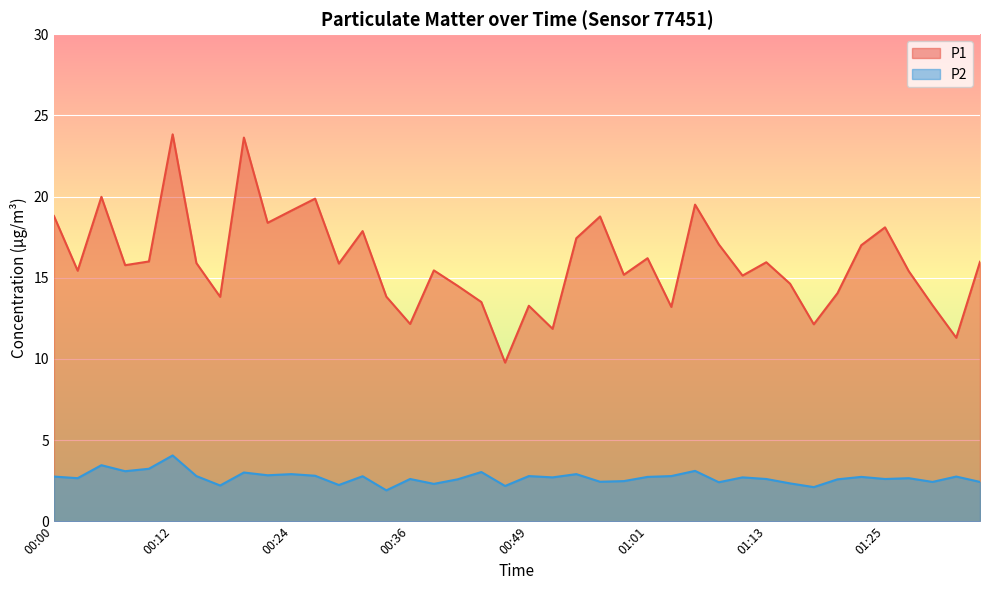

At which category does P1 reach its first local valley?

00:02